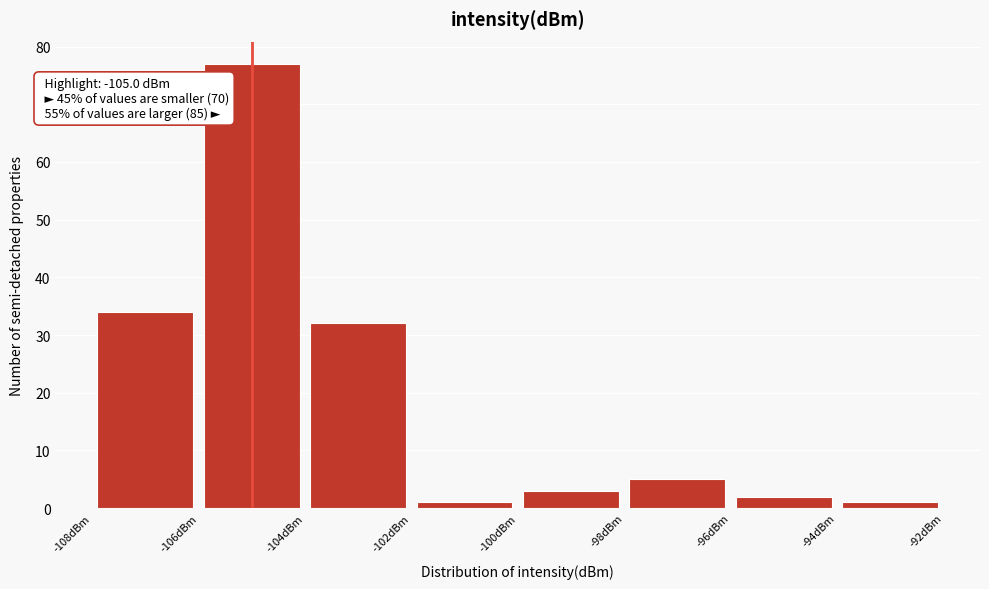

Over which range of the x-axis is the bar tallest?

-106 to -104